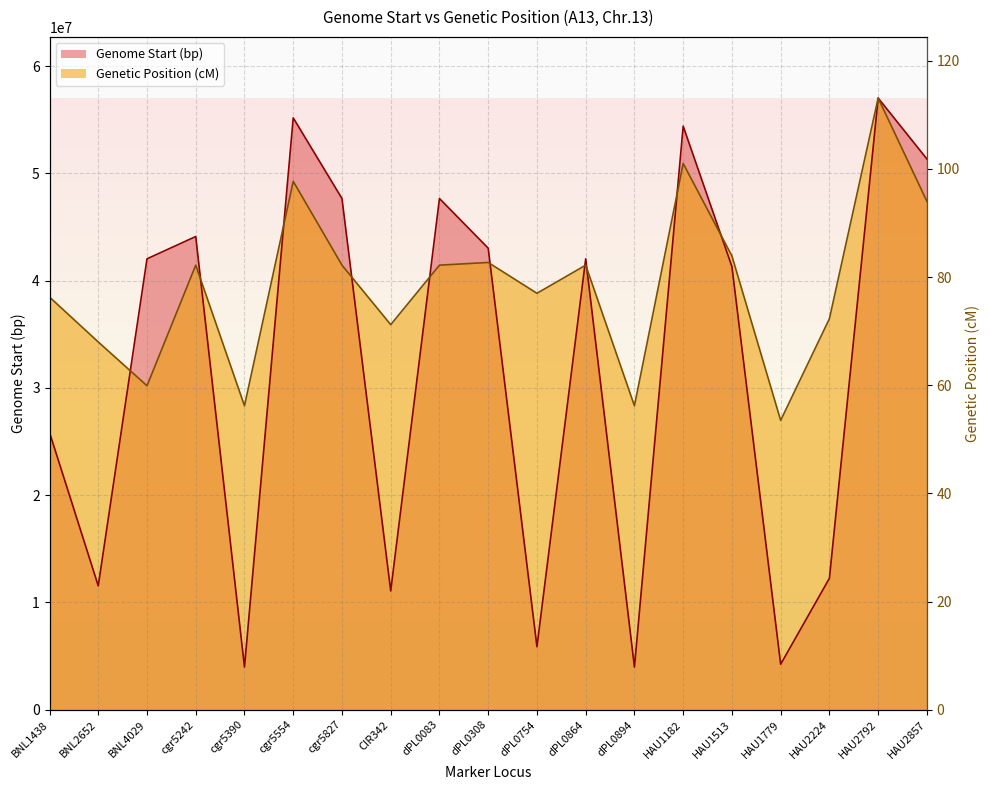

What is the smallest value displayed?

3975923.0